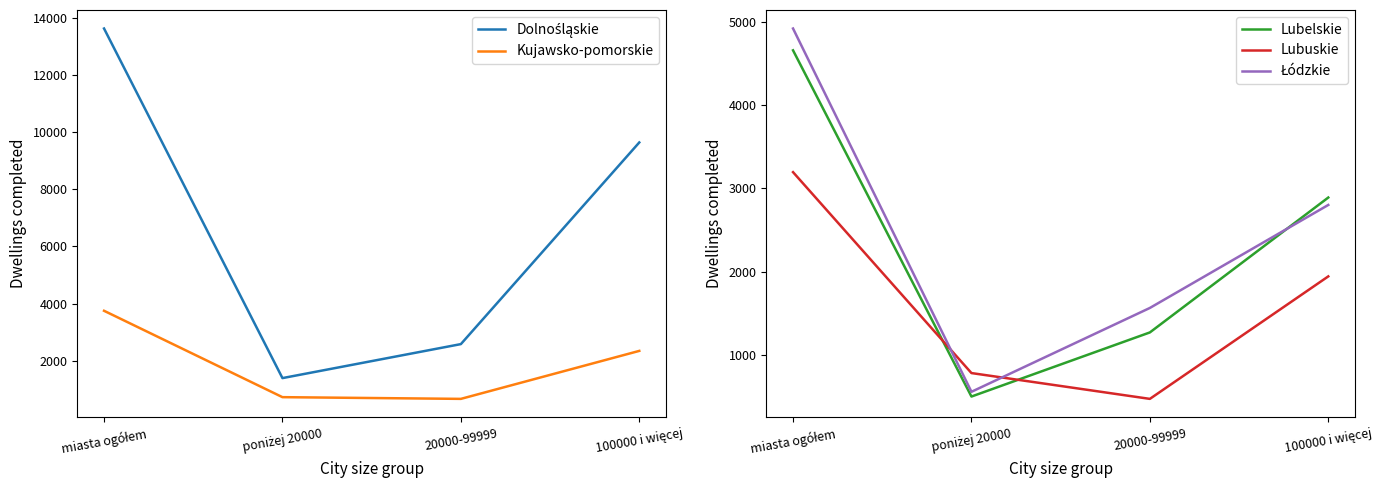

Which label corresponds to the largest value in the chart?

miasta ogółem